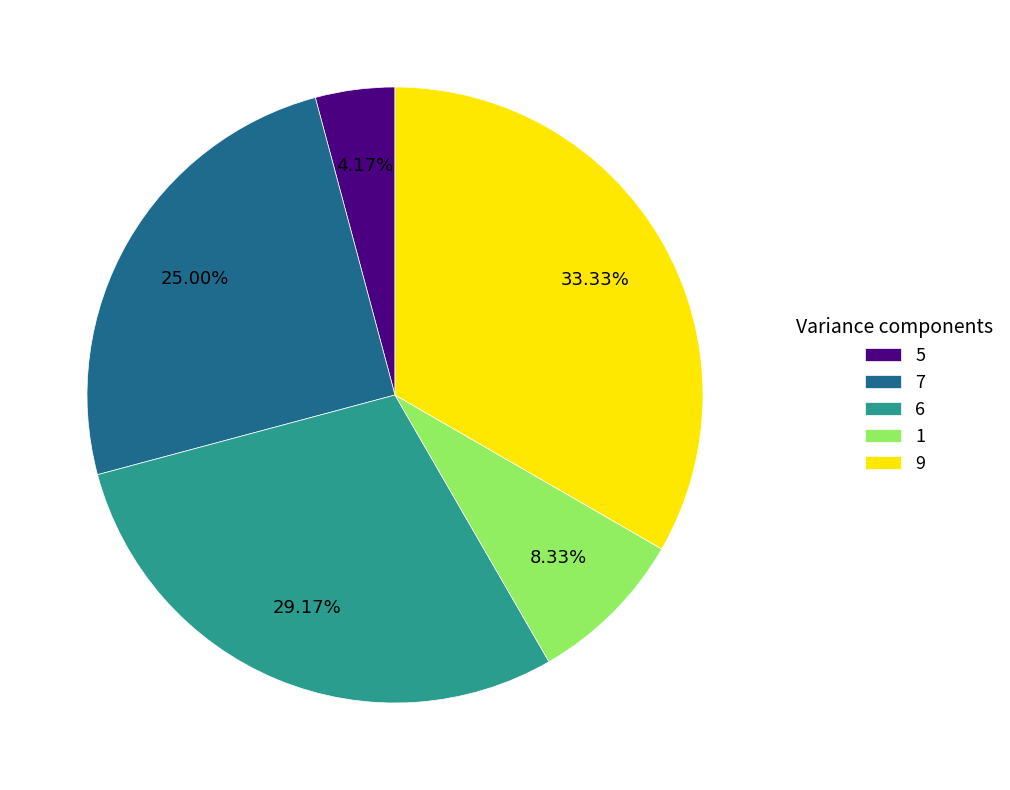

What percentage is the 5 slice, to the nearest percent?

4%